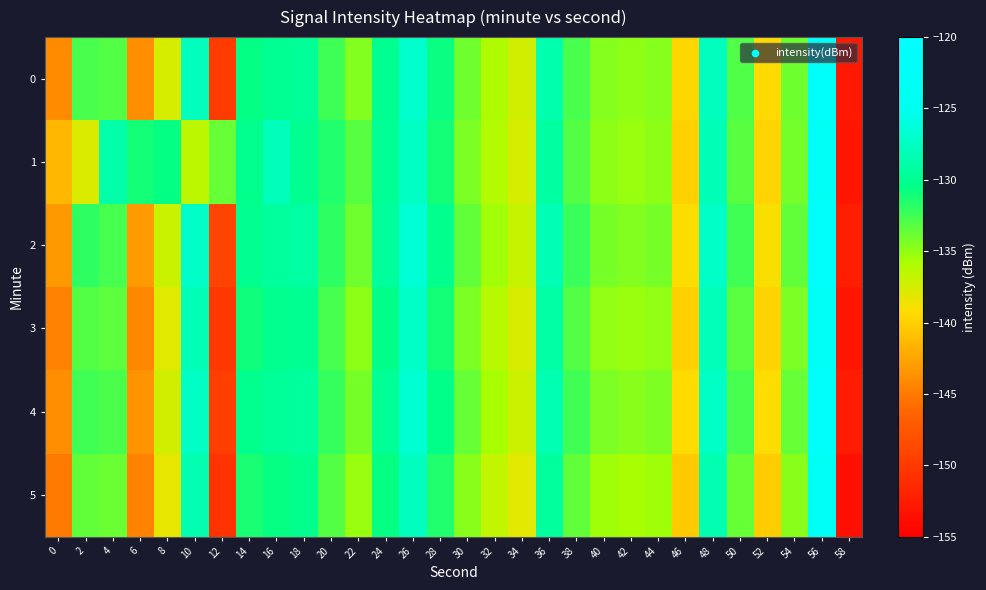

Which series has the largest range (max minus min)?

2